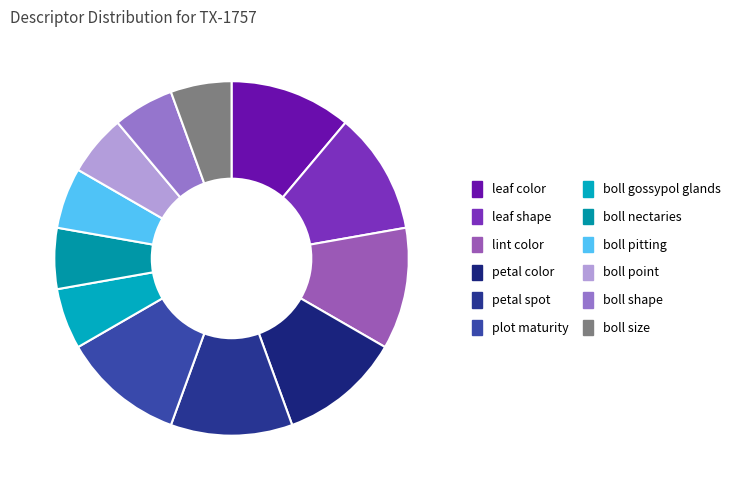

What is the ratio of the value at boll shape to the value at leaf color?

0.5